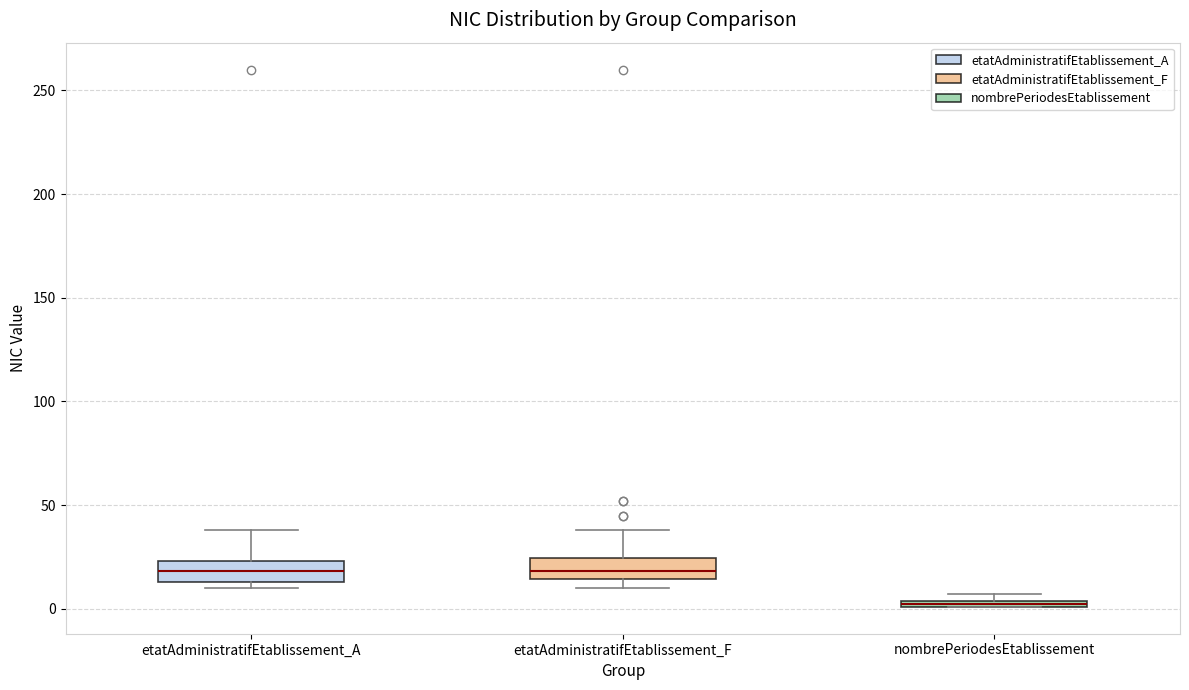

Where does the upper whisker of the box for etatAdministratifEtablissement_F end on the y-axis? The values are not printed on the chart, so give them approximately, as read against the axis.

40